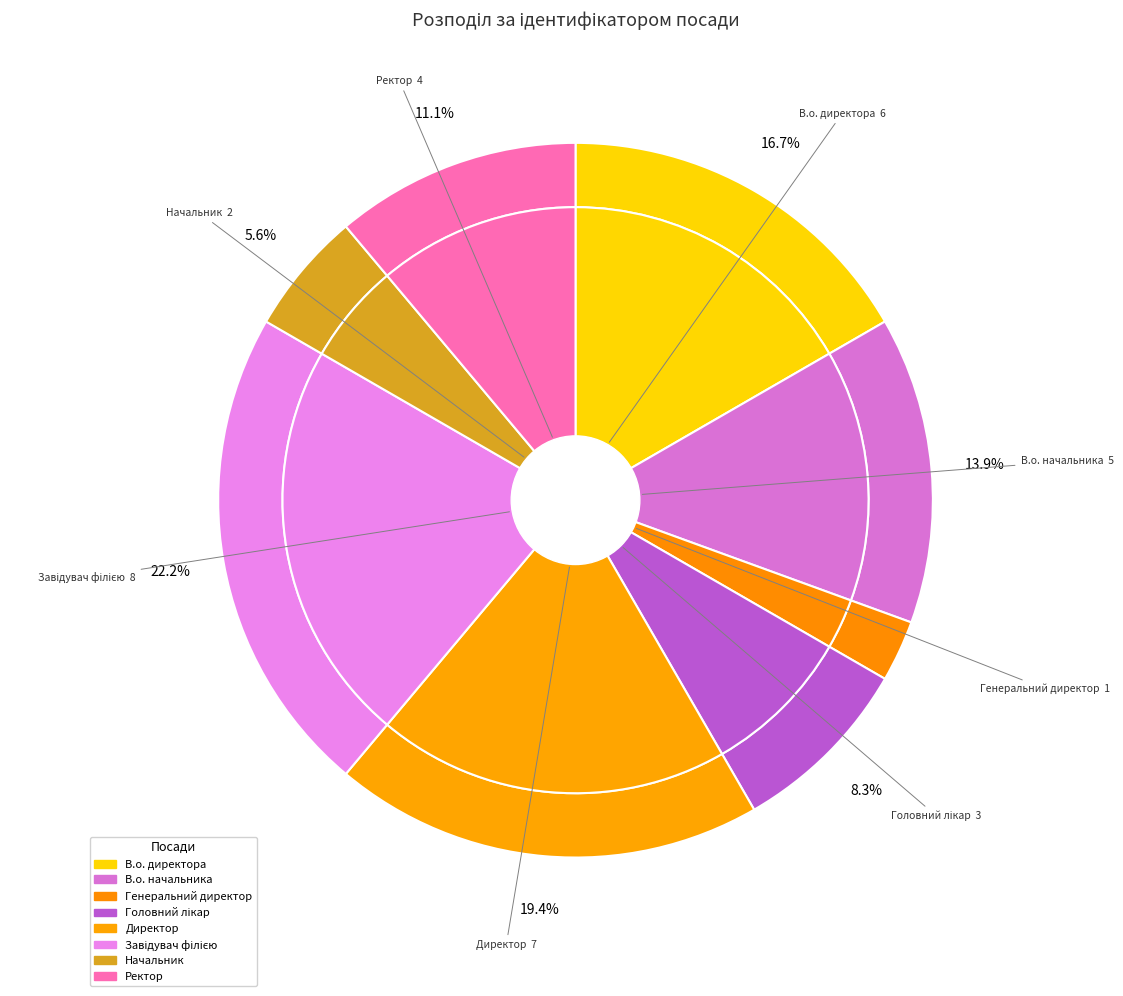

Does В.о. директора account for over 50% of the chart?

No